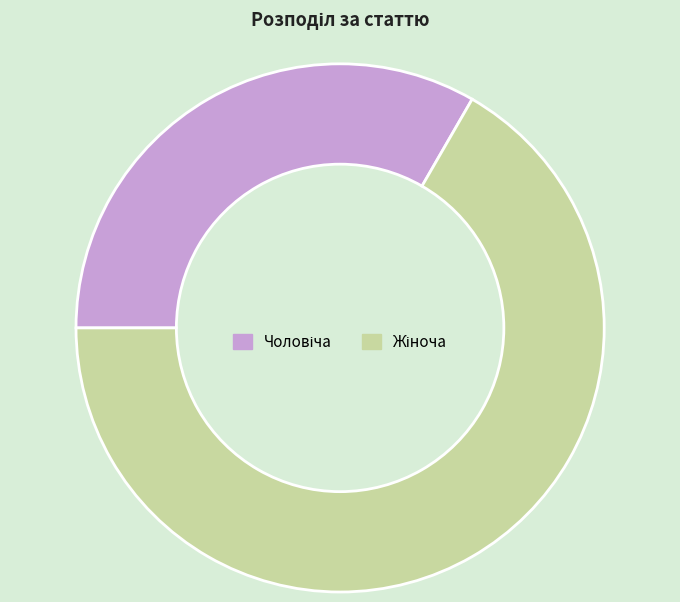

Does any single category account for the majority?

Yes